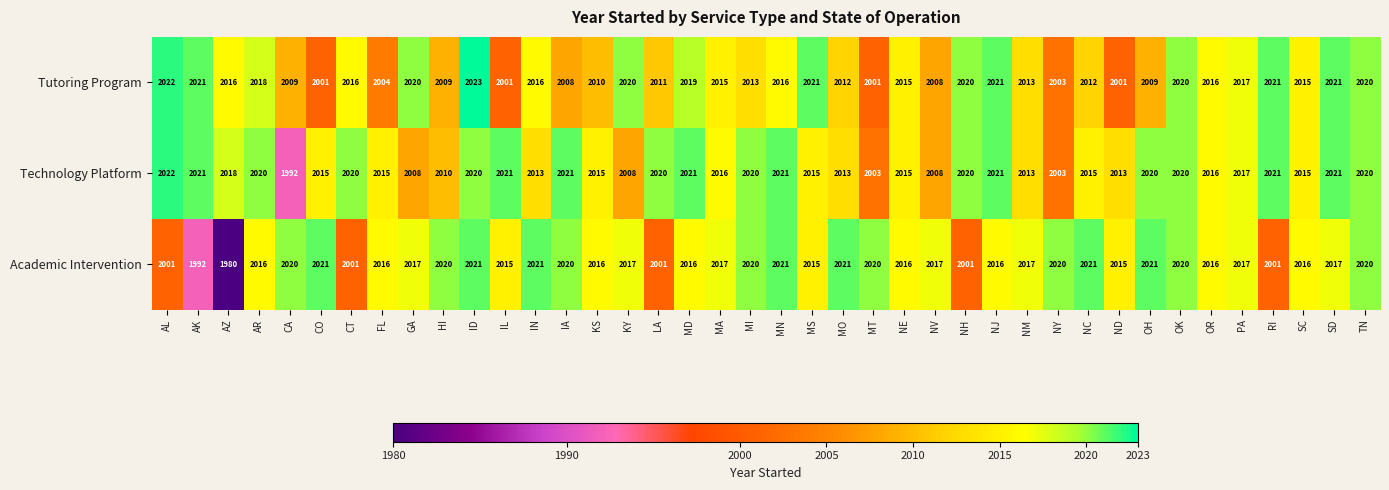

Which category has the lowest value in the Academic Intervention series?

AZ